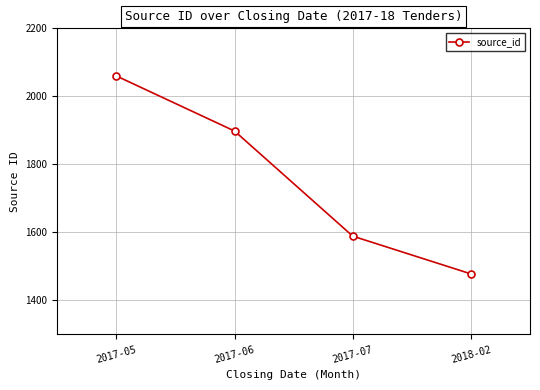

What position from the left is 2017-06?

2